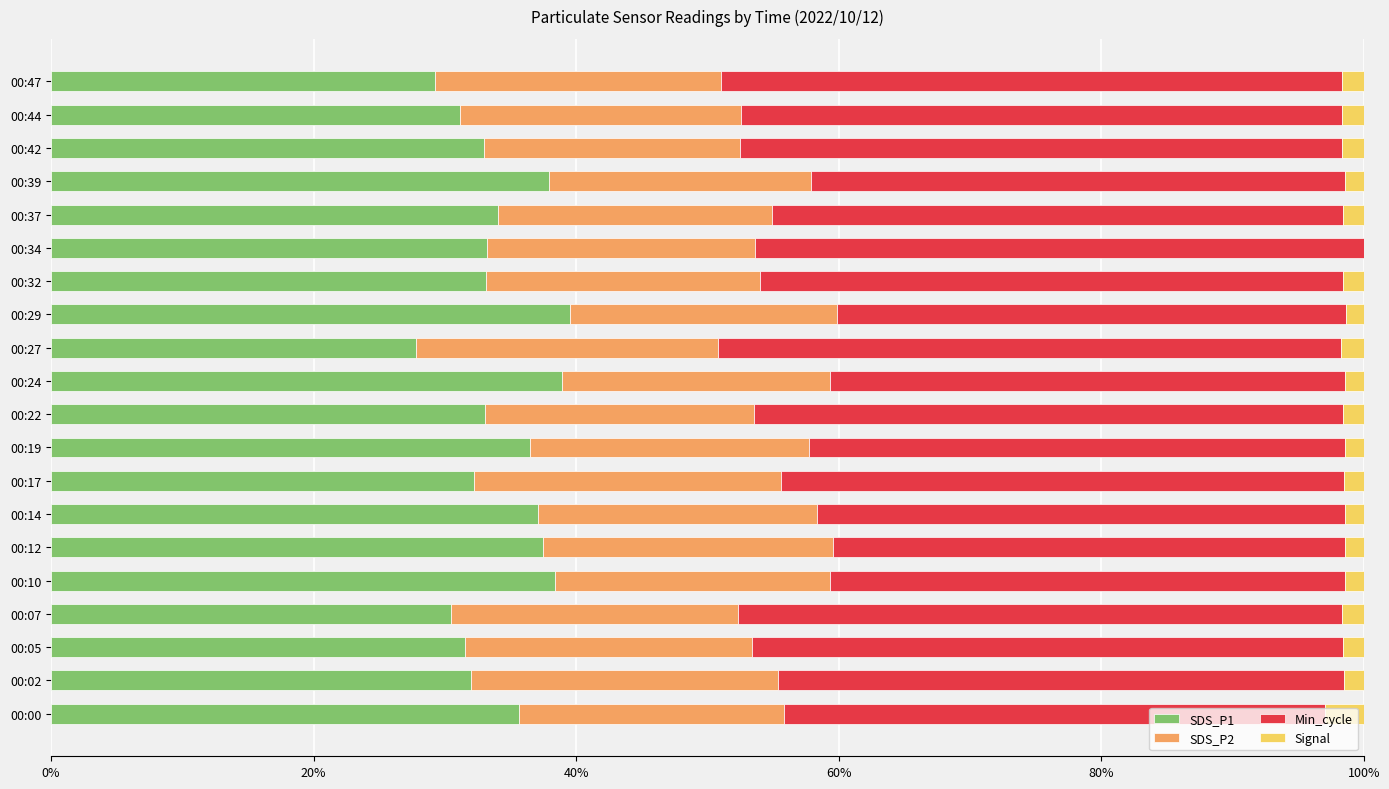

What are all the series names shown in the legend?

SDS_P1, SDS_P2, Min_cycle, Signal